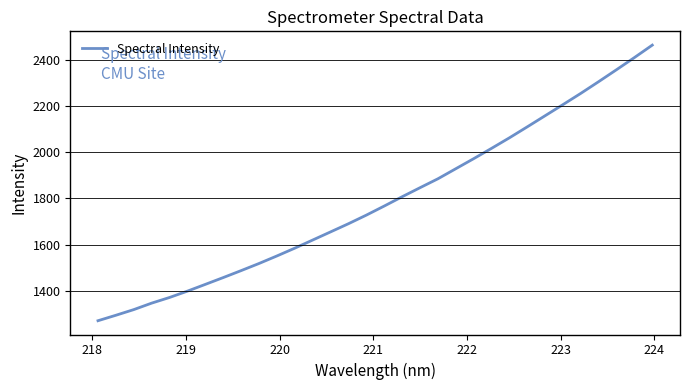

Is this an area chart (filled region under the line)?

No